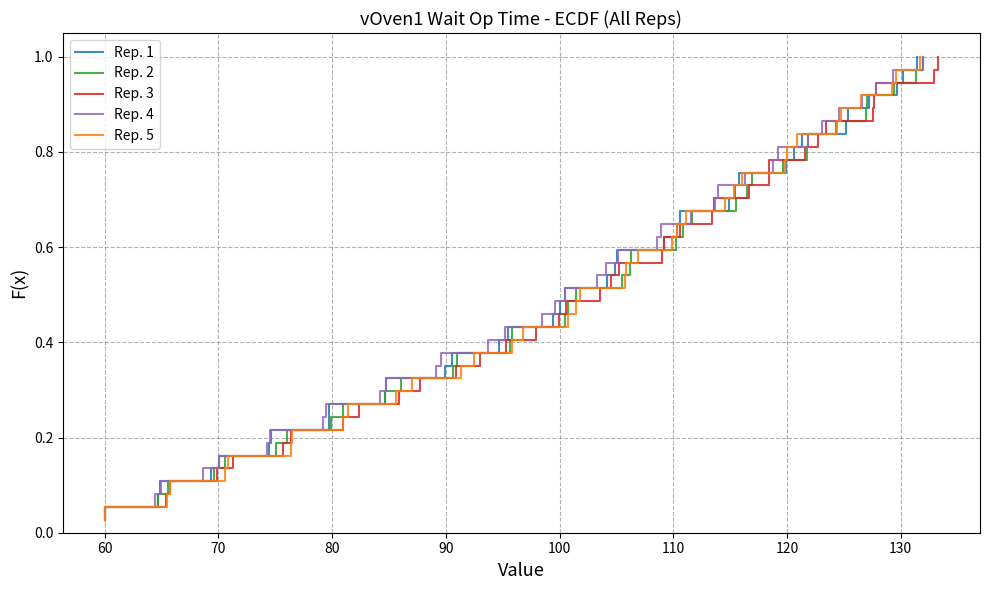

Reading right to left, list all the values displayed in this chart.

Rep. 1: 1.0	1.0	0.9	0.9	0.9	0.9	0.8	0.8	0.8	0.8	0.7	0.7	0.7	0.6	0.6	0.6	0.6	0.5	0.5	0.5	0.5	0.4	0.4	0.4	0.4	0.3	0.3	0.3	0.2	0.2	0.2	0.2	0.1	0.1	0.1	0.1	0.0
Rep. 2: 1.0	1.0	0.9	0.9	0.9	0.9	0.8	0.8	0.8	0.8	0.7	0.7	0.7	0.6	0.6	0.6	0.6	0.5	0.5	0.5	0.5	0.4	0.4	0.4	0.4	0.3	0.3	0.3	0.2	0.2	0.2	0.2	0.1	0.1	0.1	0.1	0.0
Rep. 3: 1.0	1.0	0.9	0.9	0.9	0.9	0.8	0.8	0.8	0.8	0.7	0.7	0.7	0.6	0.6	0.6	0.6	0.5	0.5	0.5	0.5	0.4	0.4	0.4	0.4	0.3	0.3	0.3	0.2	0.2	0.2	0.2	0.1	0.1	0.1	0.1	0.0
Rep. 4: 1.0	1.0	0.9	0.9	0.9	0.9	0.8	0.8	0.8	0.8	0.7	0.7	0.7	0.6	0.6	0.6	0.6	0.5	0.5	0.5	0.5	0.4	0.4	0.4	0.4	0.3	0.3	0.3	0.2	0.2	0.2	0.2	0.1	0.1	0.1	0.1	0.0
Rep. 5: 1.0	1.0	0.9	0.9	0.9	0.9	0.8	0.8	0.8	0.8	0.7	0.7	0.7	0.6	0.6	0.6	0.6	0.5	0.5	0.5	0.5	0.4	0.4	0.4	0.4	0.3	0.3	0.3	0.2	0.2	0.2	0.2	0.1	0.1	0.1	0.1	0.0